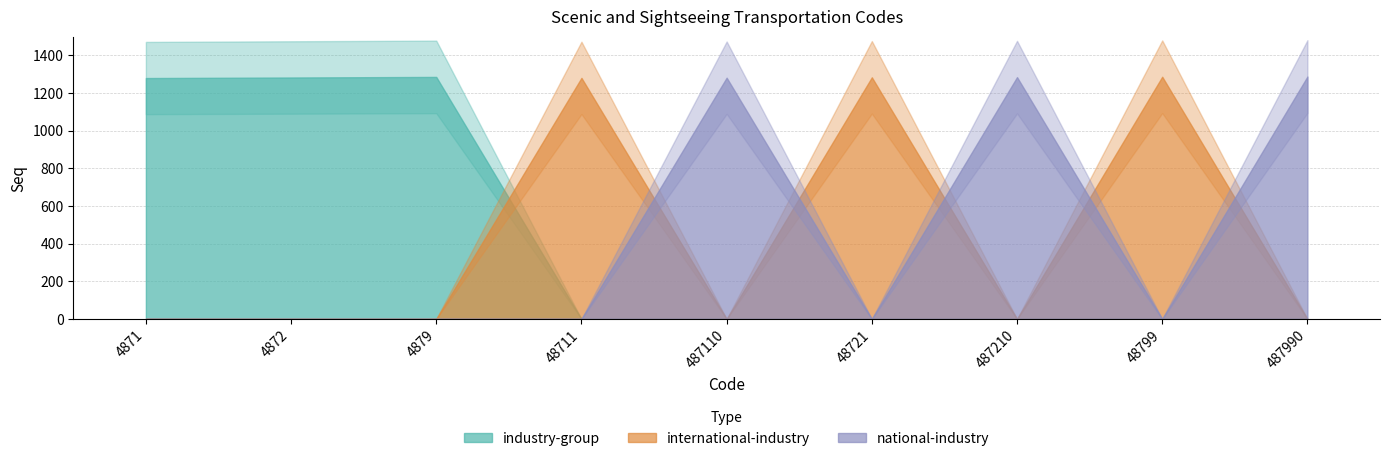

Reading left to right, transcribe all the data shown in this chart.

industry-group: 4871=1280	4872=1283	4879=1286	48711=0	487110=0	48721=0	487210=0	48799=0	487990=0
international-industry: 4871=0	4872=0	4879=0	48711=1281	487110=0	48721=1284	487210=0	48799=1287	487990=0
national-industry: 4871=0	4872=0	4879=0	48711=0	487110=1282	48721=0	487210=1285	48799=0	487990=1288